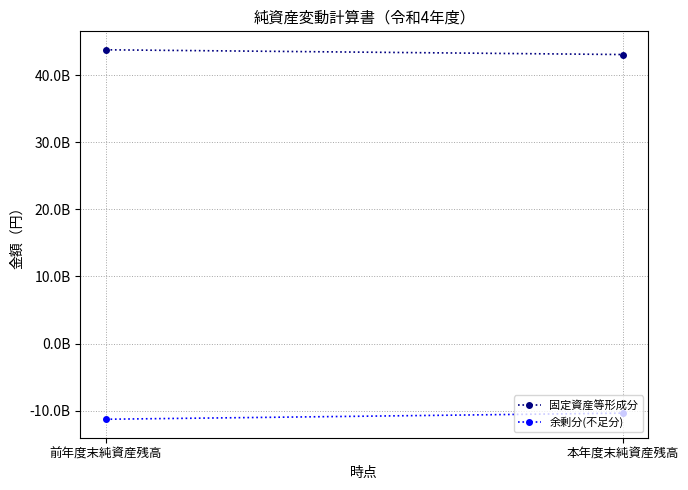

What is the difference between the maximum and minimum values in the 固定資産等形成分 series?

706674335